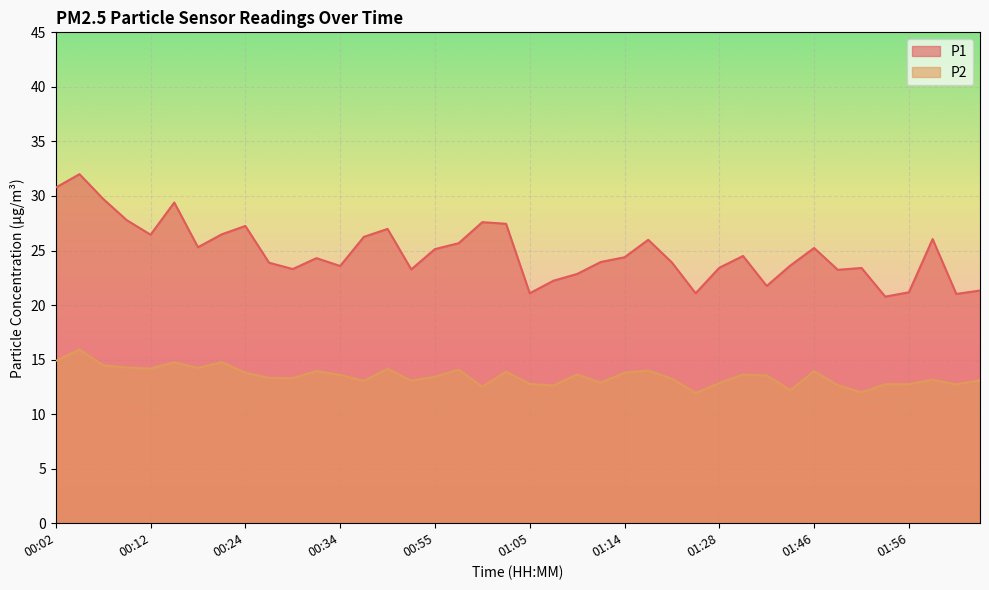

Which series has the widest spread of values?

P1